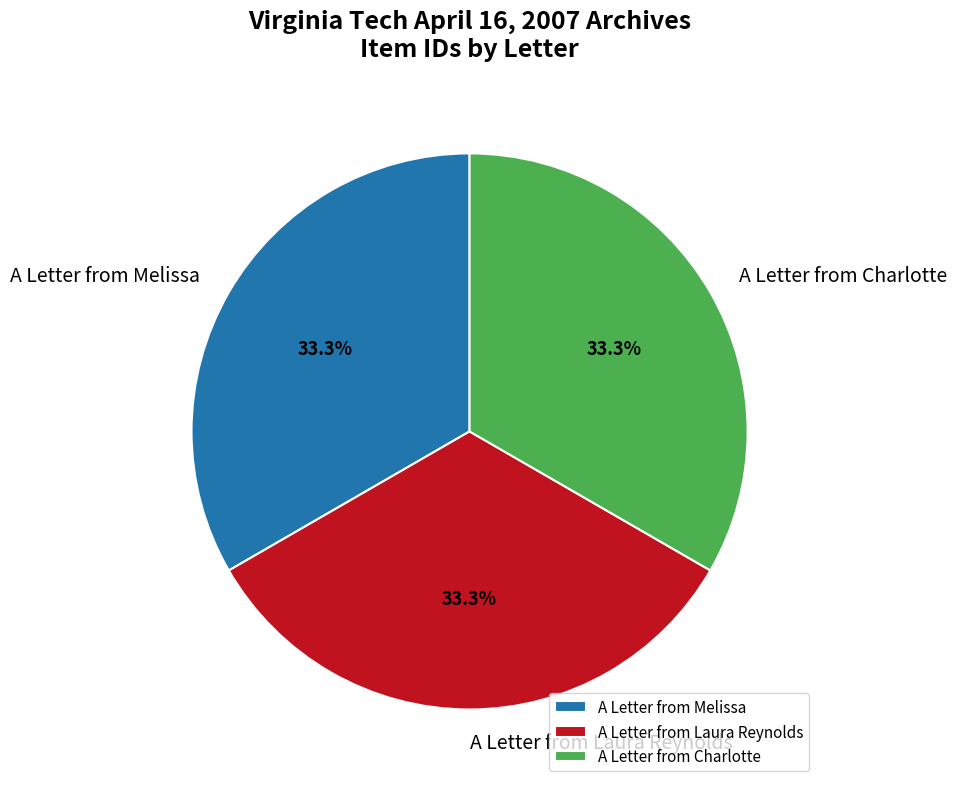

What percentage is the A Letter from Melissa slice, to the nearest percent?

33%